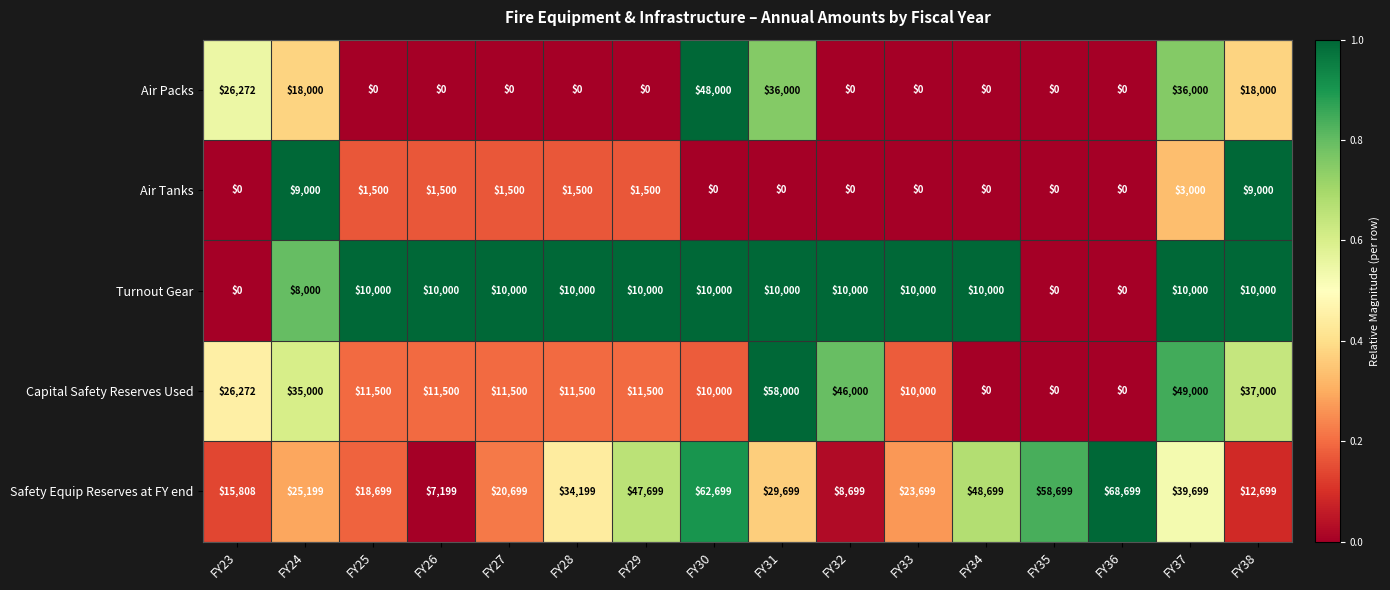

What is the maximum value for Safety Equip Reserves at FY end?

68699